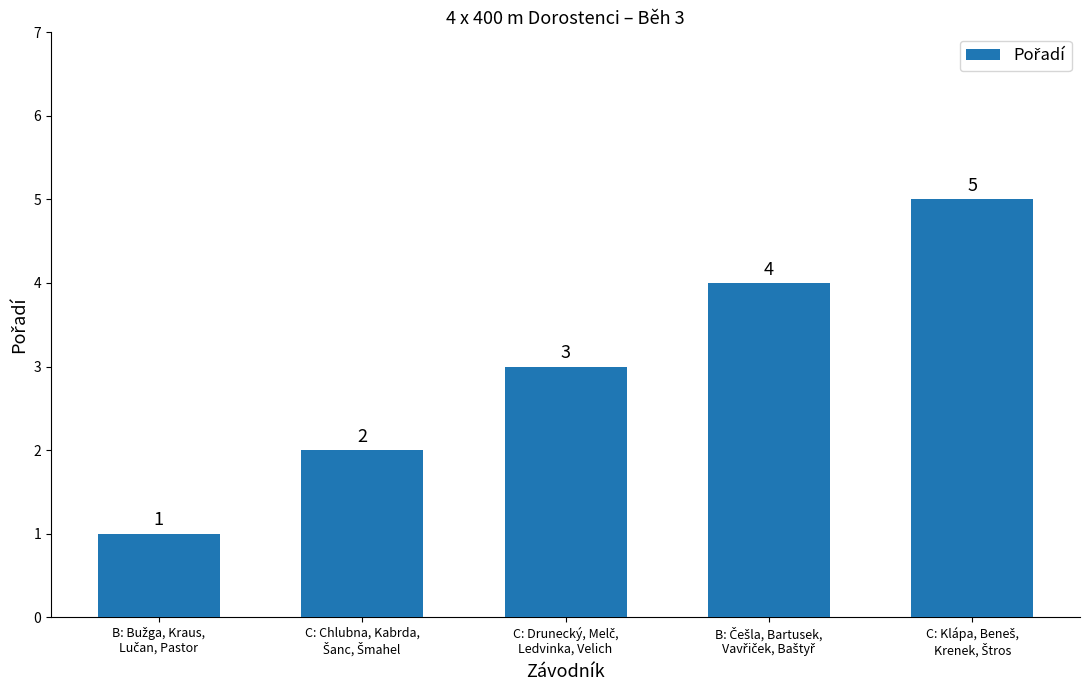

How many categories are shown in the chart?

5